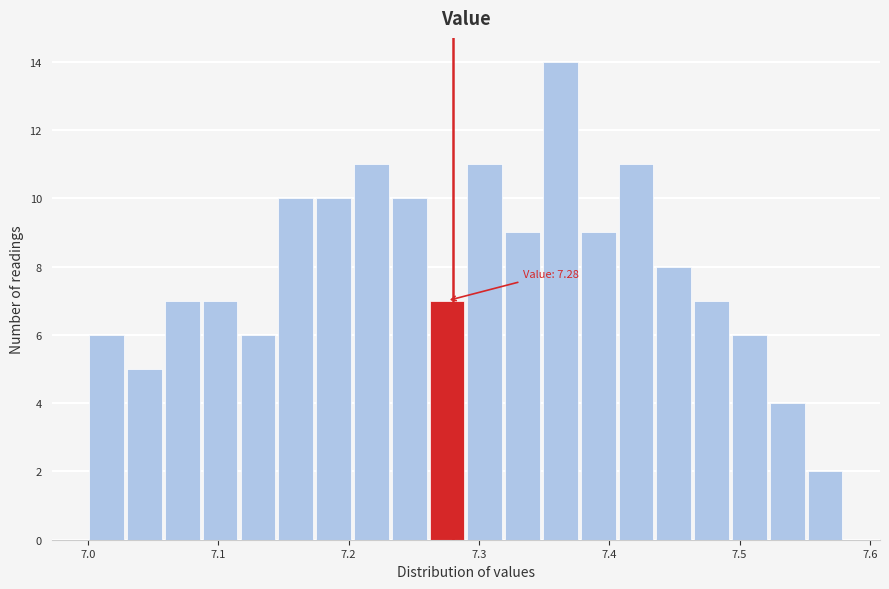

Read against the x-axis, roughly where is the centre of the tallest bar?

7.36